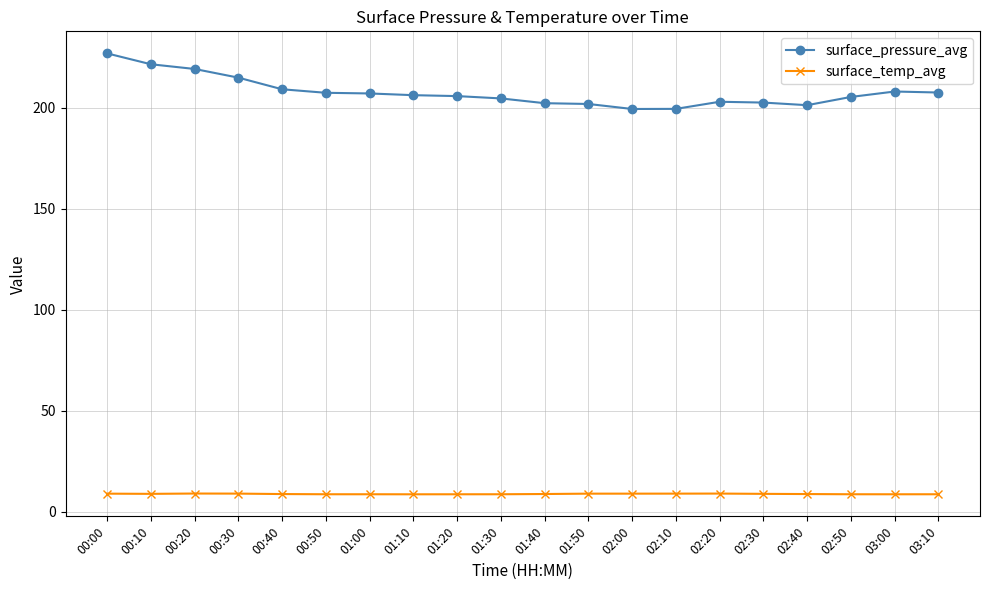

The surface_pressure_avg series shows 199.4 at 02:10. True or false?

True